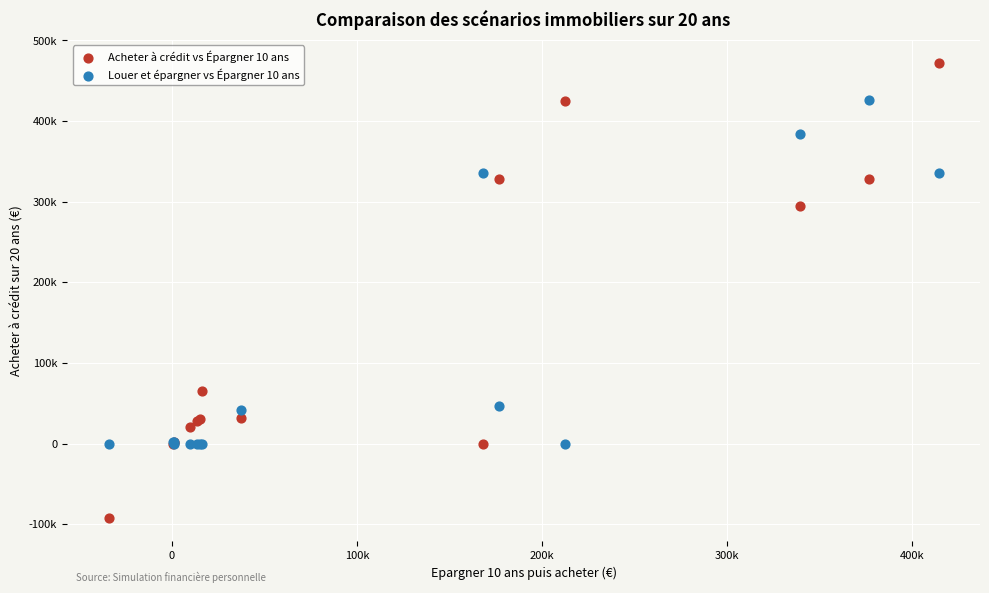

Which series contains the highest Y value?

Acheter à crédit vs Épargner 10 ans